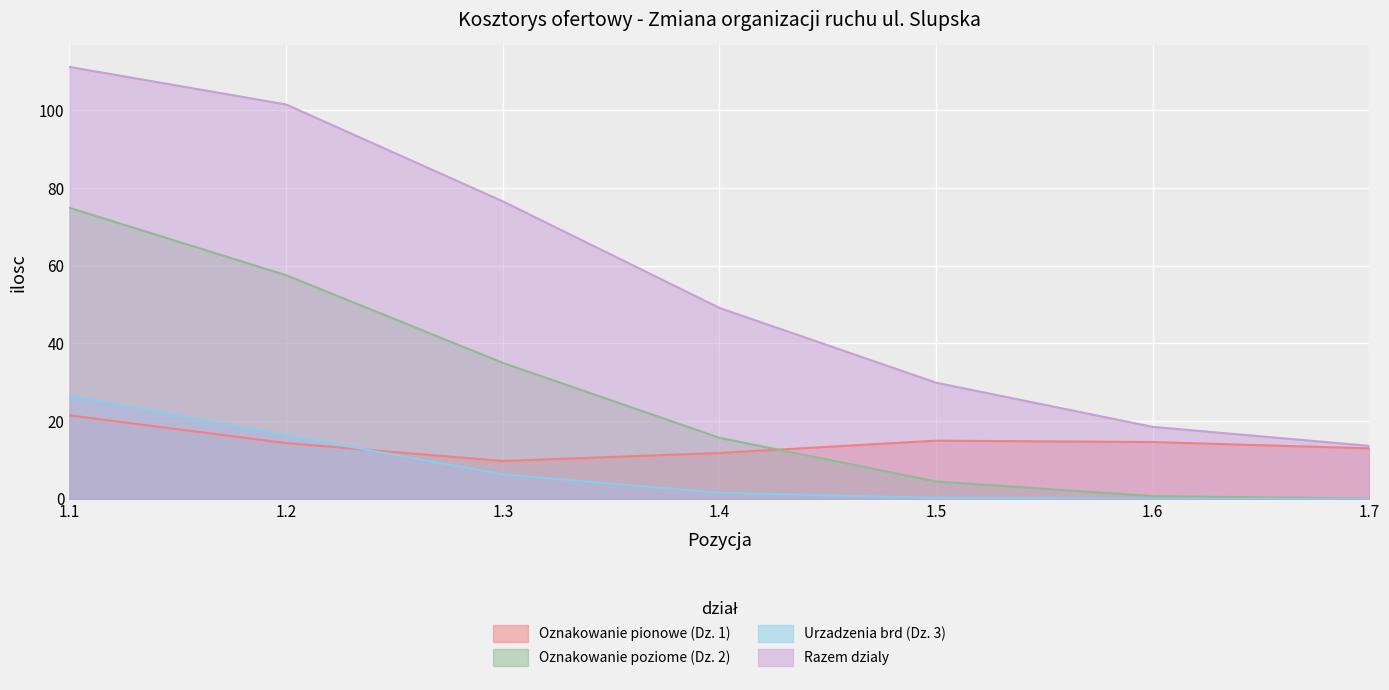

What is the approximate value of Razem dzialy at 1.6?

18.5